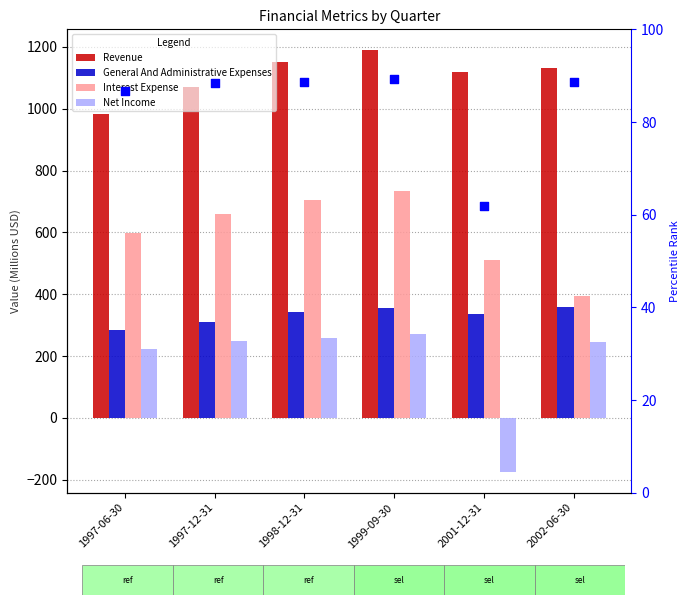

Which series has the largest total across all categories?

Revenue